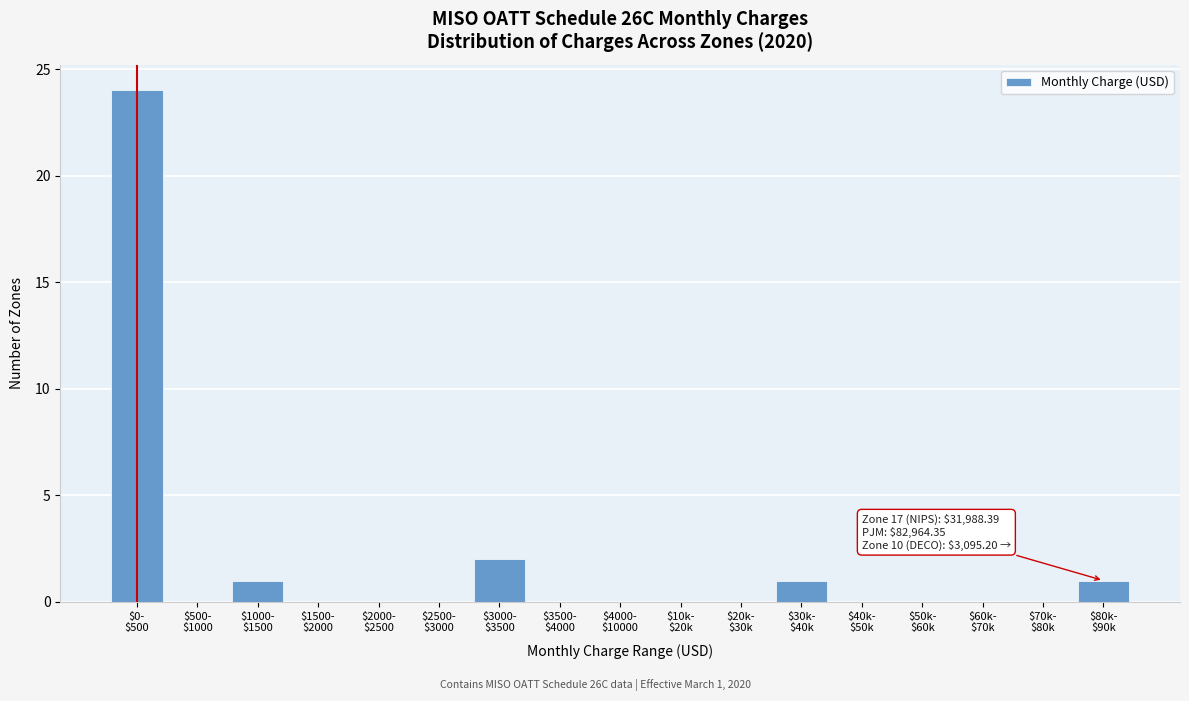

What is the sum of all values?

29